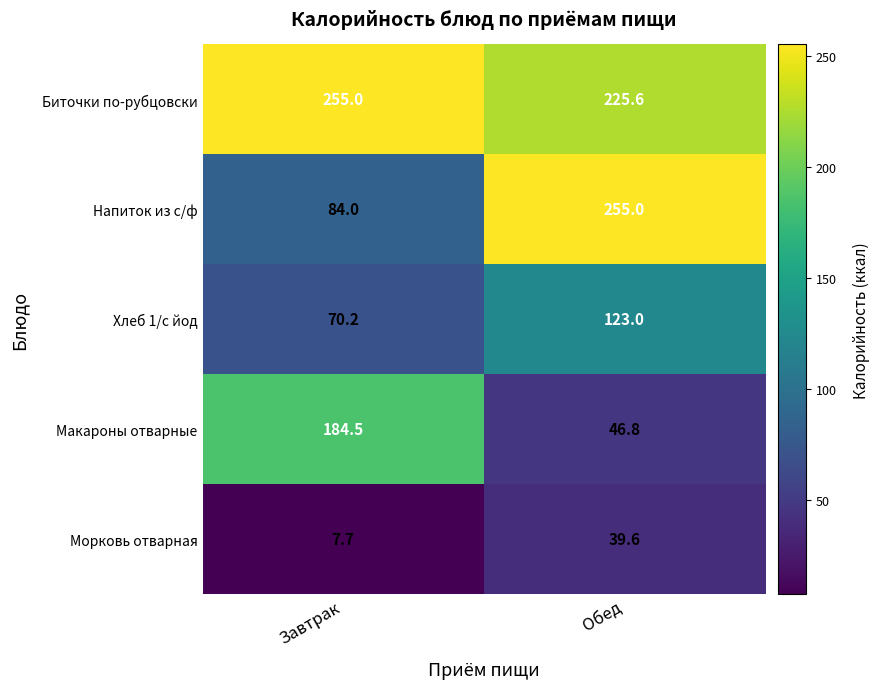

At which category is the sum across all series the highest?

Обед